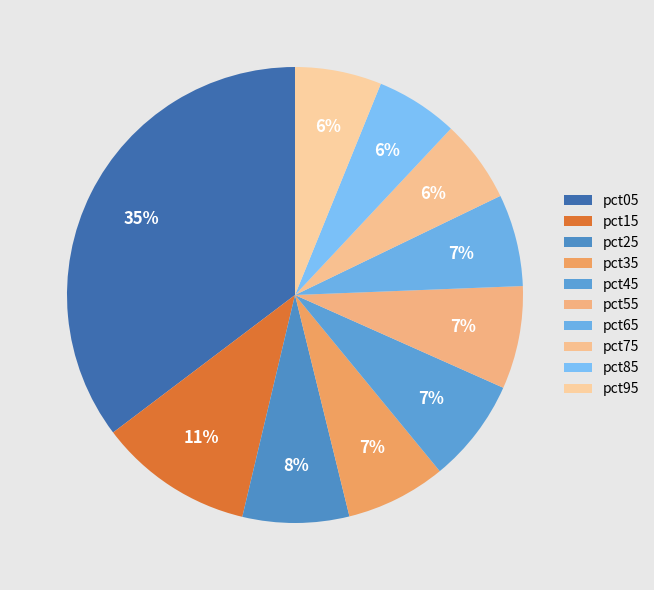

The pct35 slice represents 1% of the pie. True or false?

False